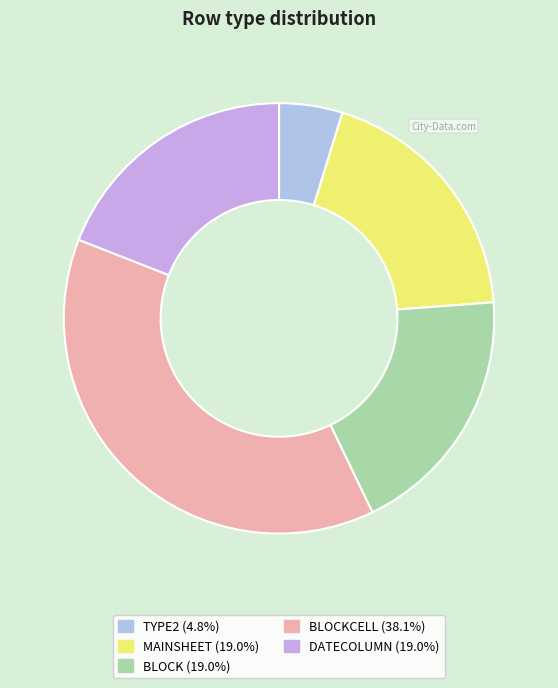

How many segments does this pie chart have?

5